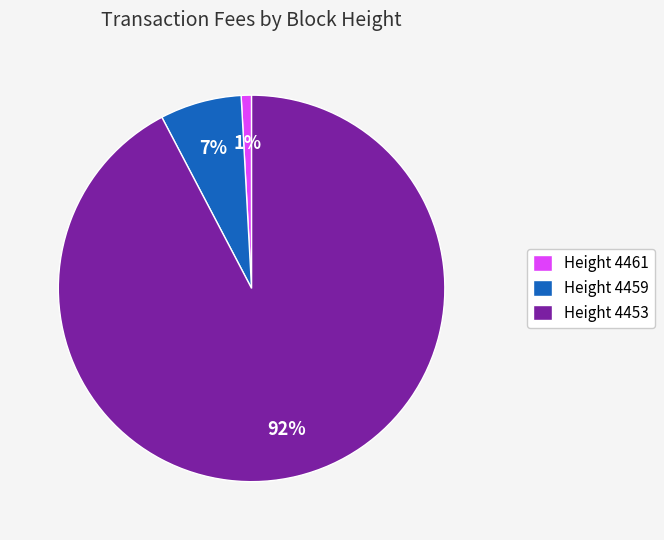

Rank the categories by value from lowest to highest.

Height 4461, Height 4459, Height 4453